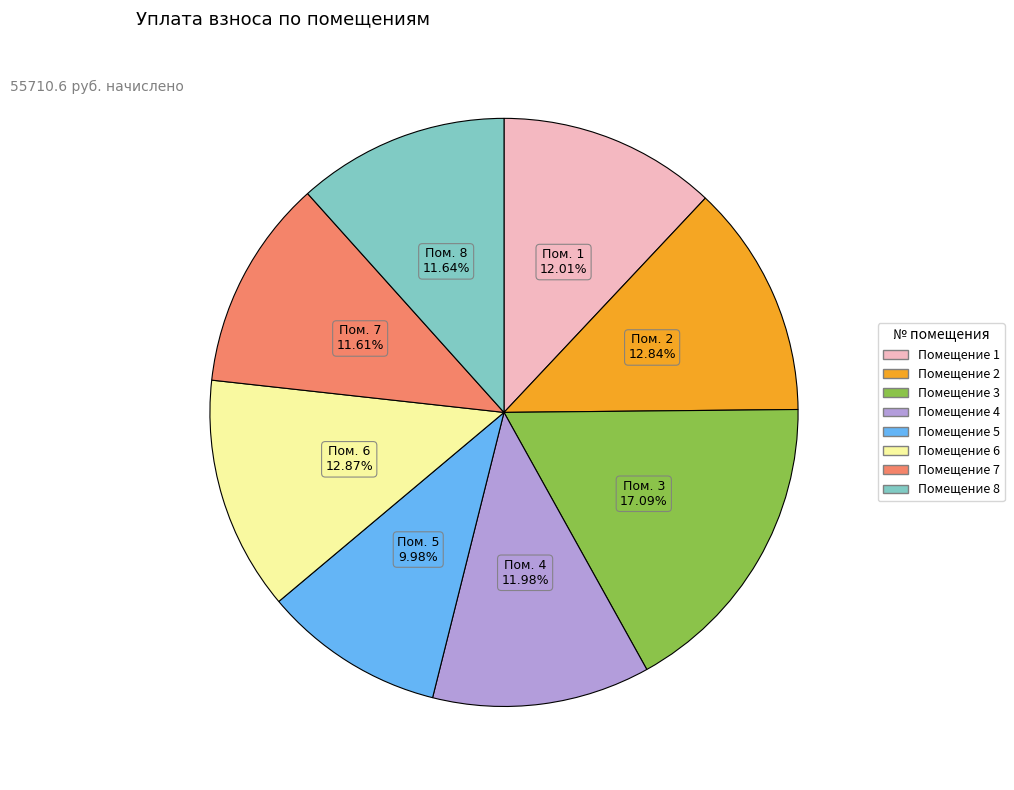

Is there a majority slice in this chart?

No